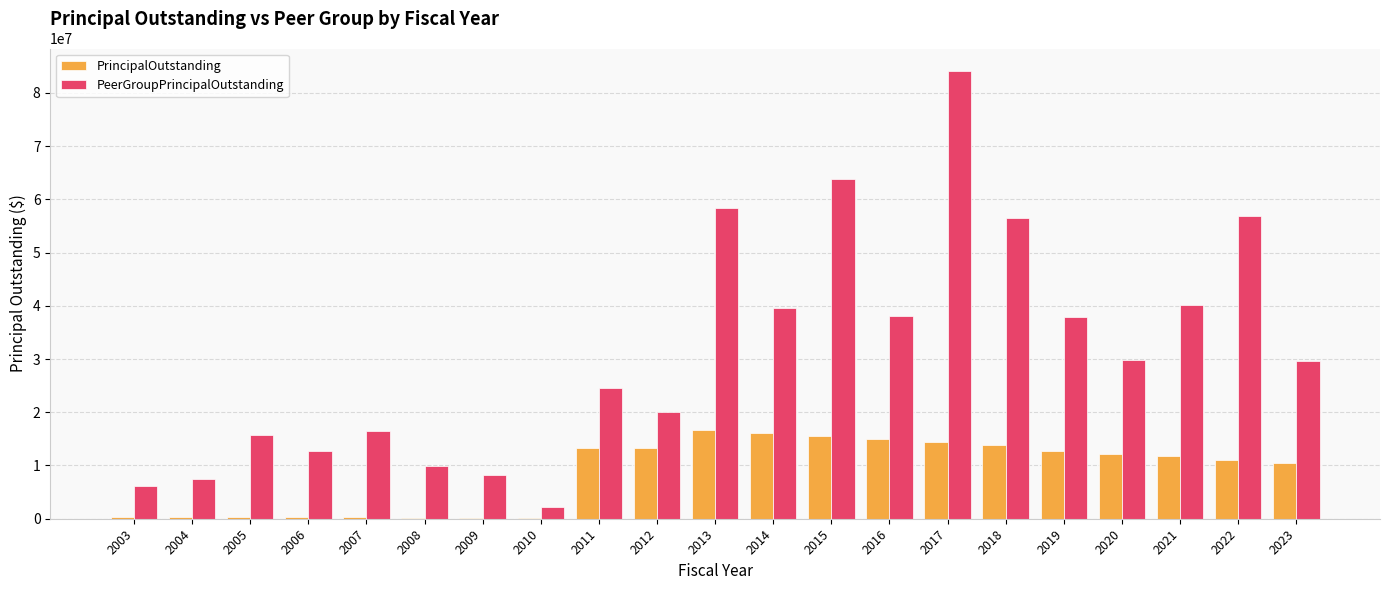

The value of PrincipalOutstanding at 2017 is 14362454.9. True or false?

True